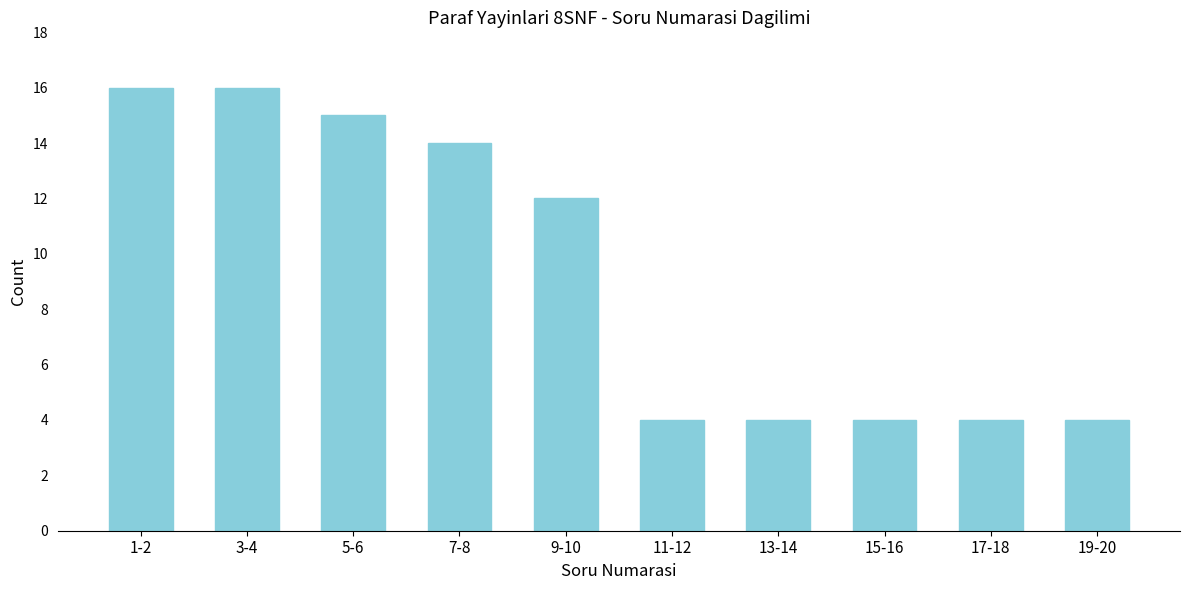

Reading left to right, transcribe all the data shown in this chart.

1-2=16	3-4=16	5-6=15	7-8=14	9-10=12	11-12=4	13-14=4	15-16=4	17-18=4	19-20=4